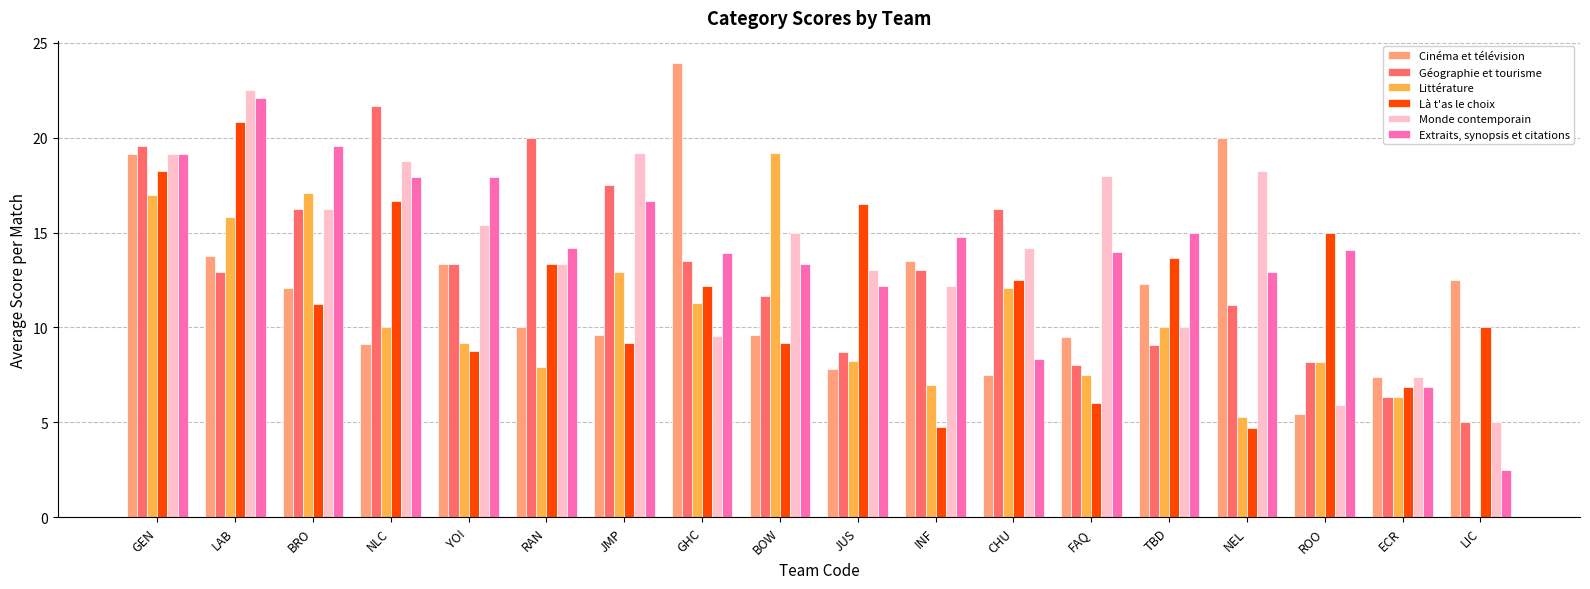

What is the sum of all Monde contemporain values?

253.0